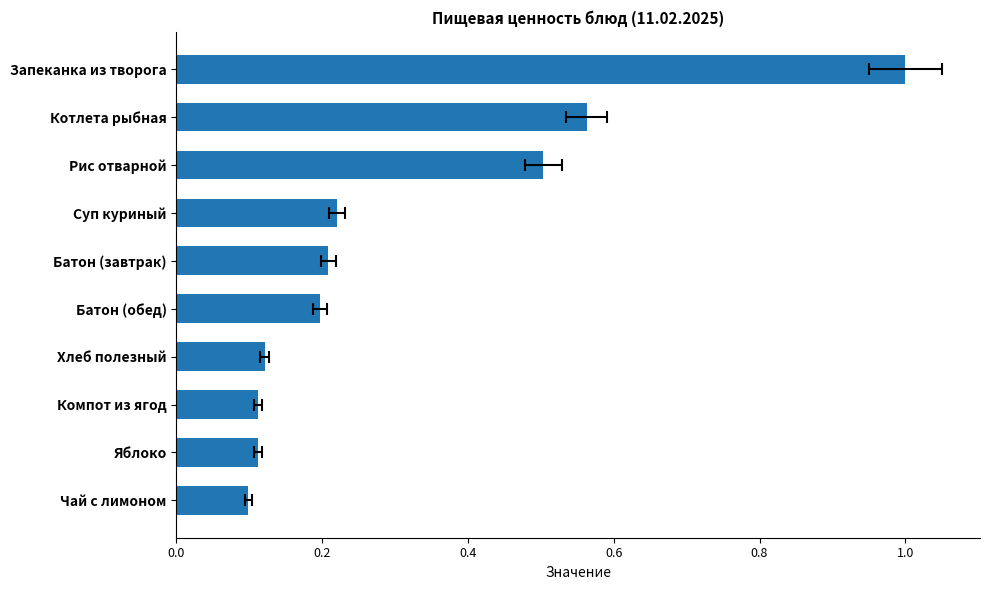

What is the change in value from 0.0 to 8?

+0.5